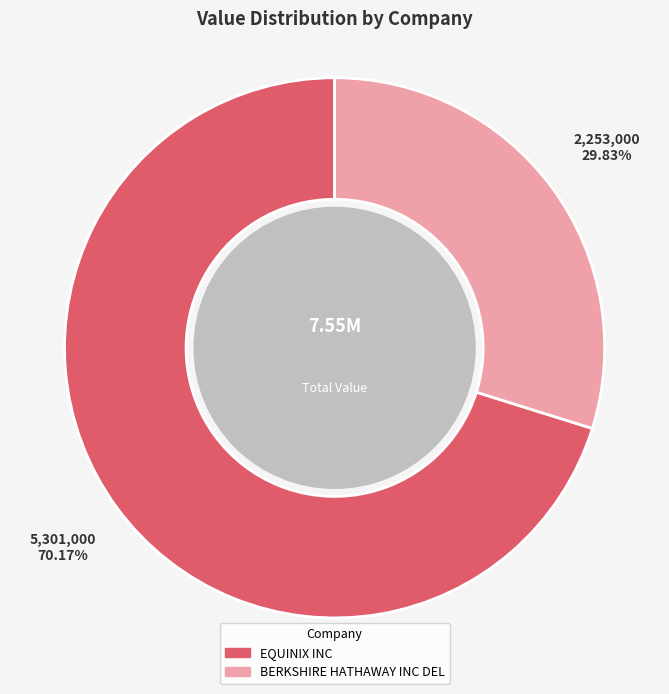

Rank the categories by value from highest to lowest.

EQUINIX INC, BERKSHIRE HATHAWAY INC DEL